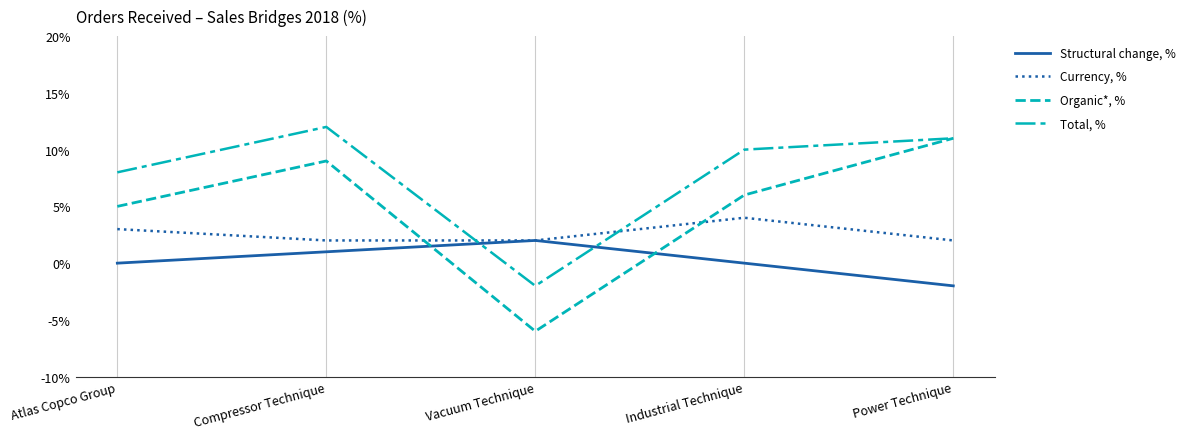

What is the difference between the highest and lowest values at Power Technique?

13